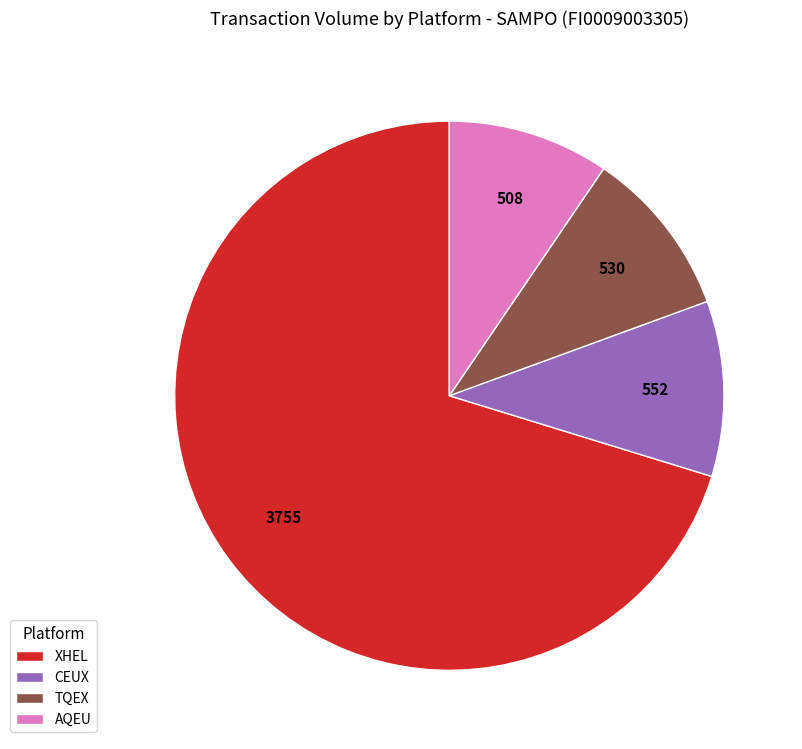

Does XHEL represent more than half of the total?

Yes